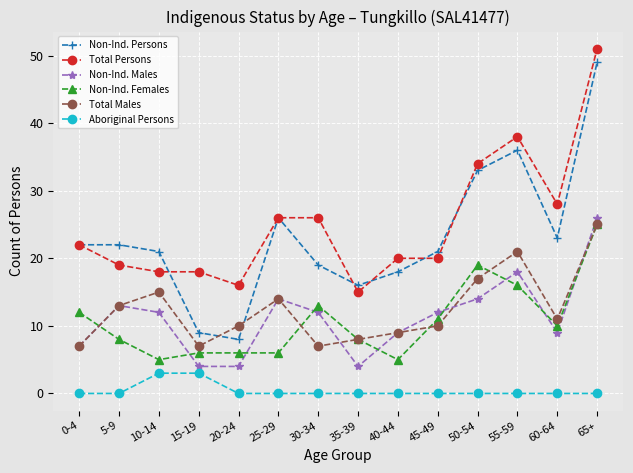

What are all the series names shown in the legend?

Non-Ind. Persons, Total Persons, Non-Ind. Males, Non-Ind. Females, Total Males, Aboriginal Persons